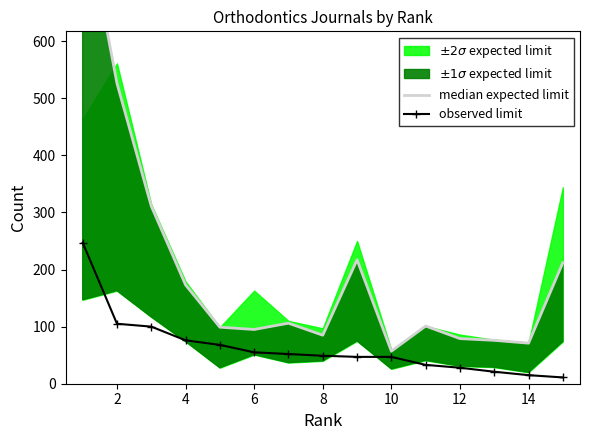

Is this an area chart (filled region under the line)?

No